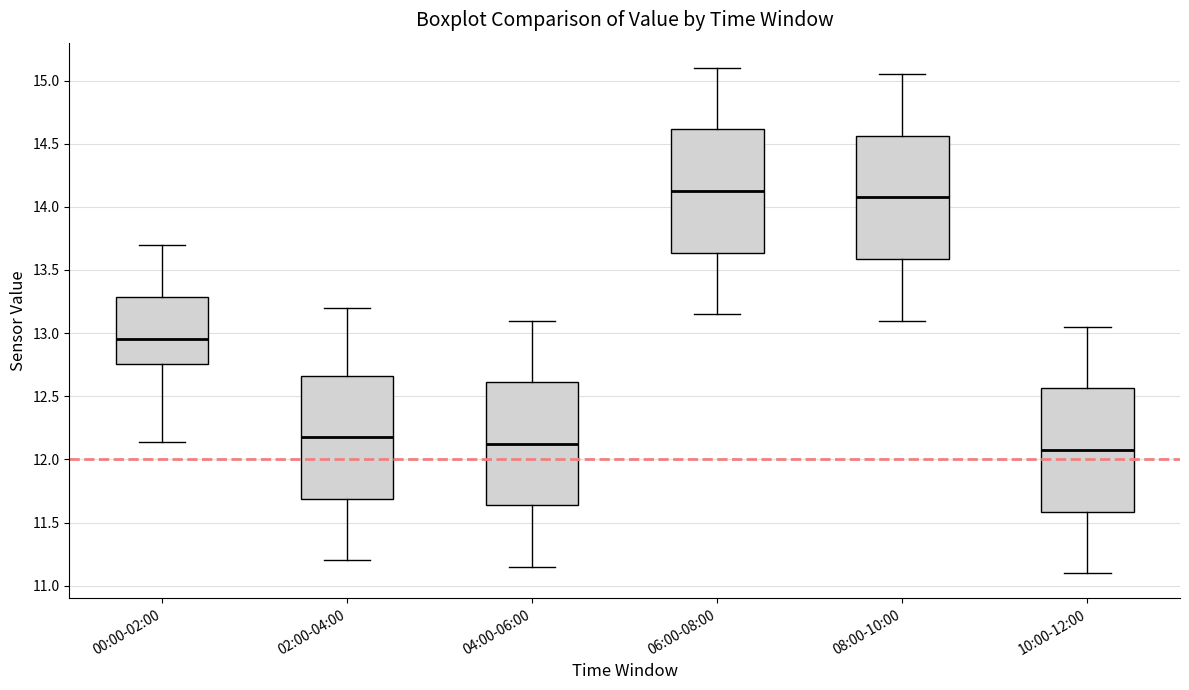

Reading left to right, transcribe this box plot: for each box, give where its median line is, the range the box spans, and where its two whiskers end, as read against the y-axis. The values are not printed on the chart, so give them approximately, as read against the axis.

00:00-02:00: median 12.95, box 12.75 to 13.30, whiskers 12.15 to 13.70
02:00-04:00: median 12.20, box 11.70 to 12.65, whiskers 11.20 to 13.20
04:00-06:00: median 12.15, box 11.65 to 12.60, whiskers 11.15 to 13.10
06:00-08:00: median 14.15, box 13.65 to 14.60, whiskers 13.15 to 15.10
08:00-10:00: median 14.10, box 13.60 to 14.55, whiskers 13.10 to 15.05
10:00-12:00: median 12.10, box 11.60 to 12.55, whiskers 11.10 to 13.05